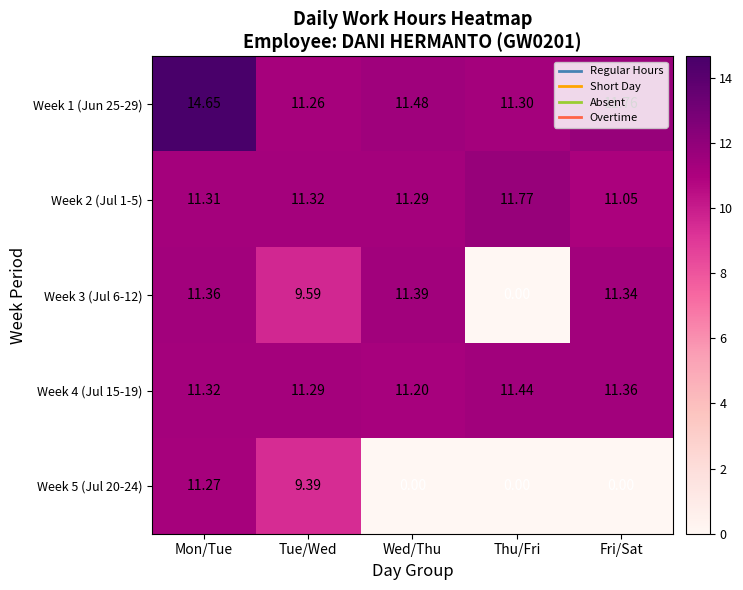

At which label does Week 2 (Jul 1-5) reach its minimum?

Fri/Sat